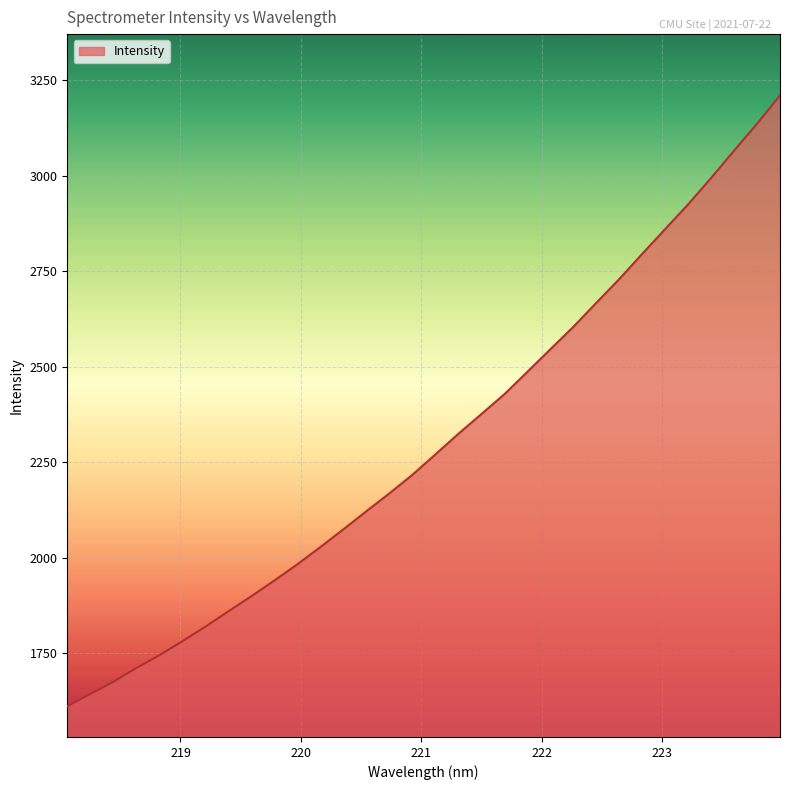

What is the difference between the maximum and minimum values?

1598.0